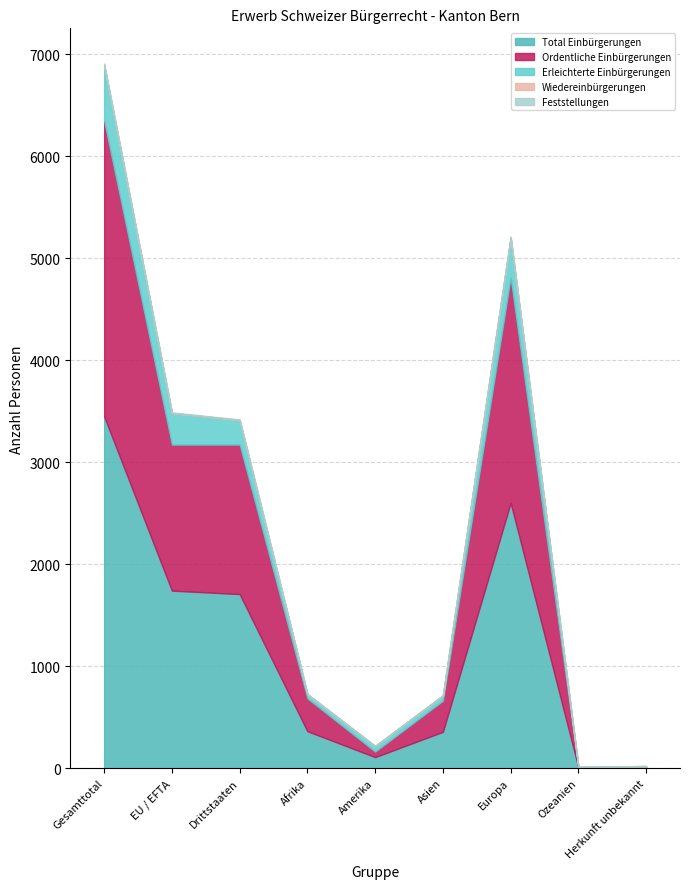

True or false: Total Einbürgerungen and Ordentliche Einbürgerungen intersect in this chart.

False